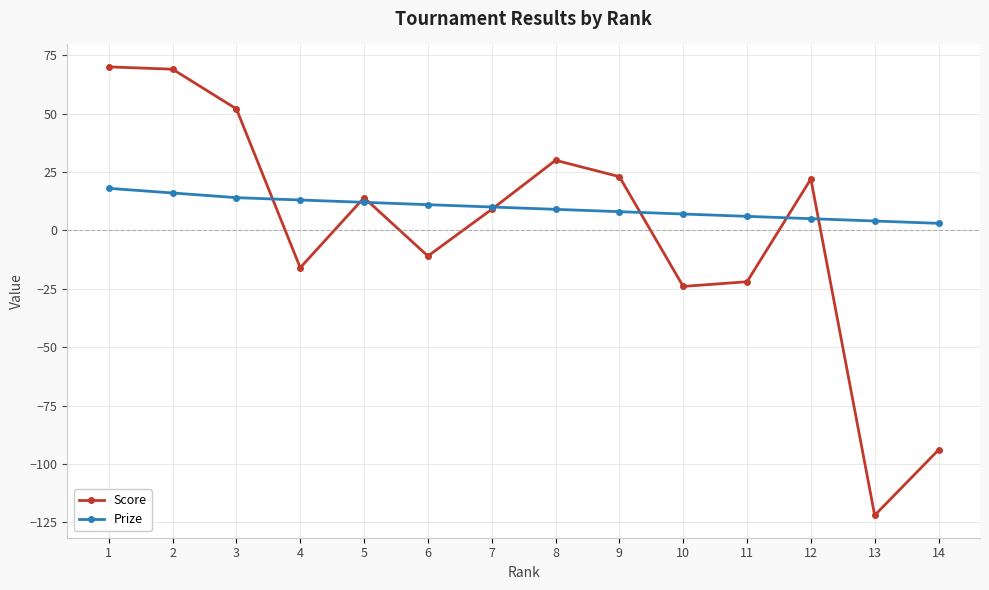

After their last crossing, which series has the higher values: Prize or Score?

Prize